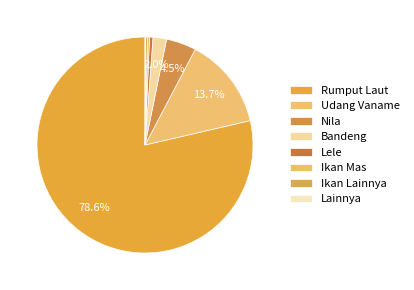

Does Rumput Laut account for over 50% of the chart?

Yes